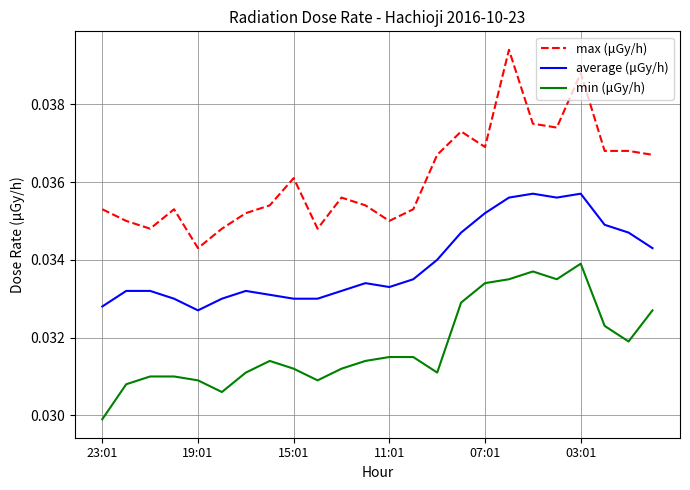

List the series in order of their overall mean, highest first.

max (μGy/h), average (μGy/h), min (μGy/h)